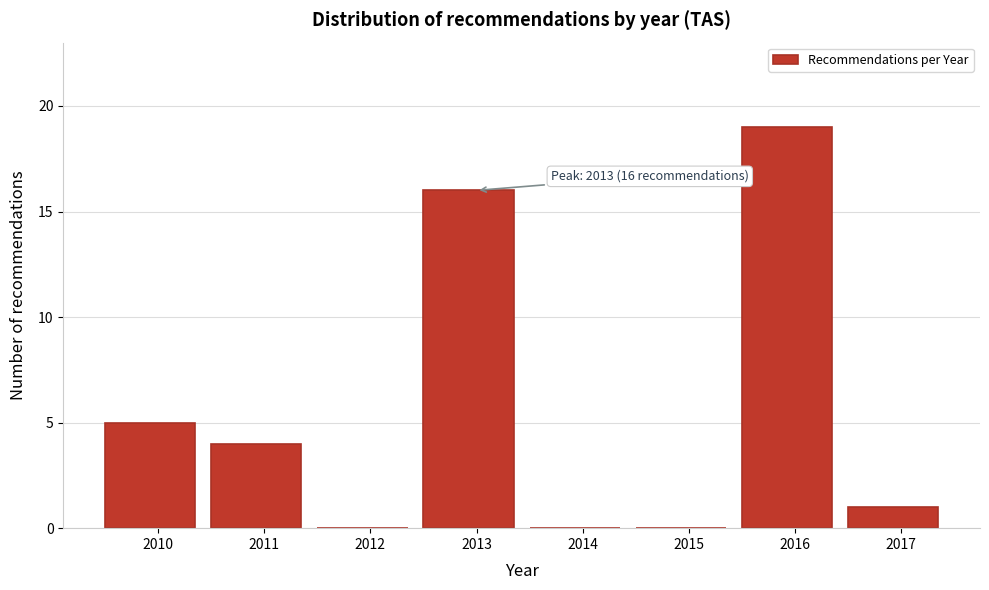

Reading right to left, transcribe all the data shown in this chart.

2017=1	2016=19	2015=0	2014=0	2013=16	2012=0	2011=4	2010=5